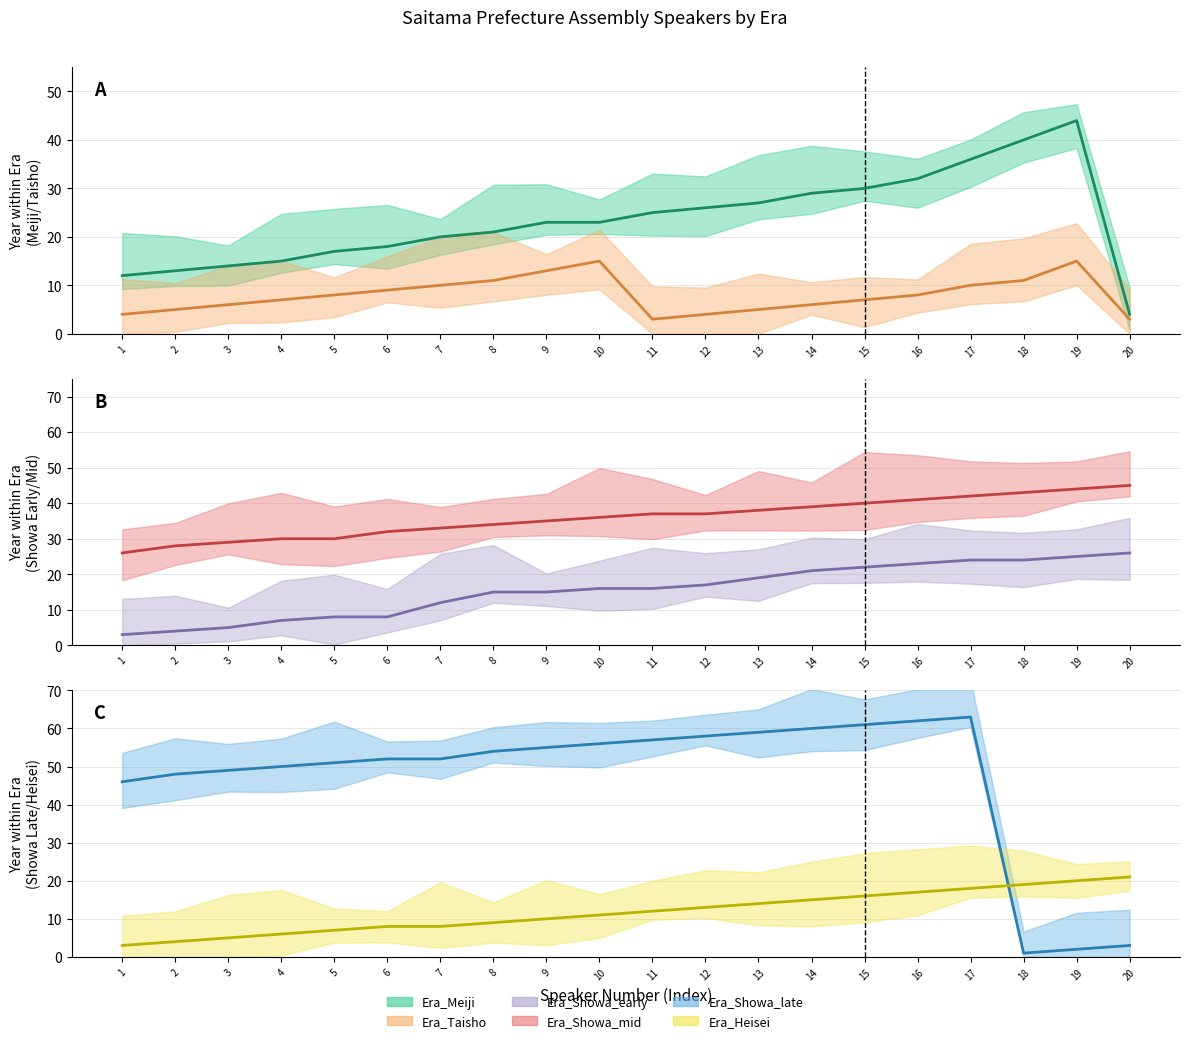

What value does the Era_Meiji series have at 13?

27